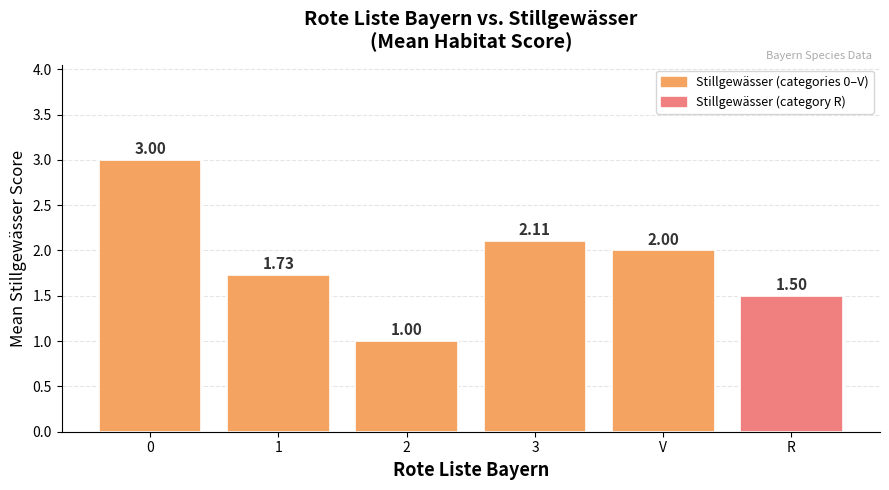

List the labels in order of value, largest first.

0, 3, V, 1, R, 2